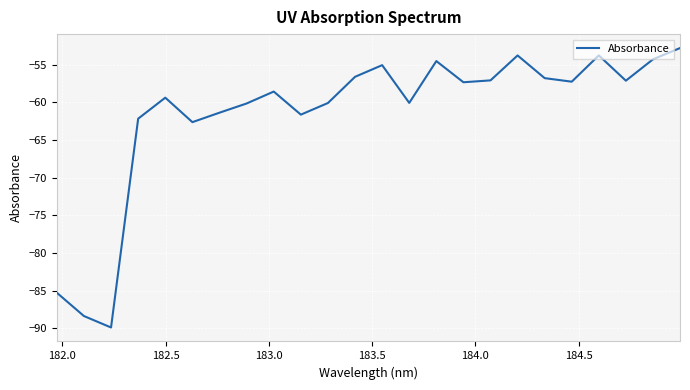

How many lines are shown in the chart?

1